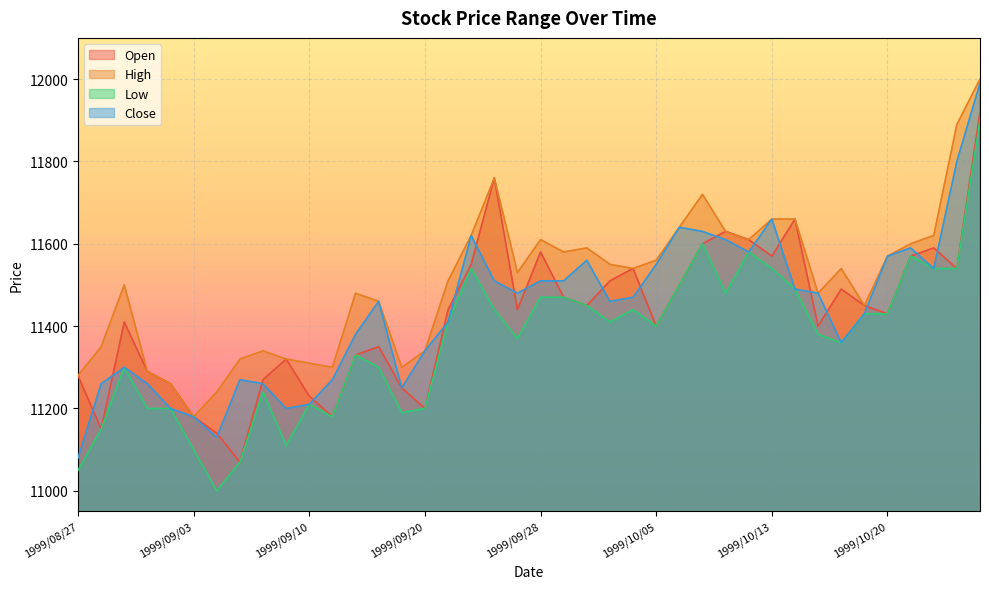

What is the total value across all series at 1999/10/05?

45910